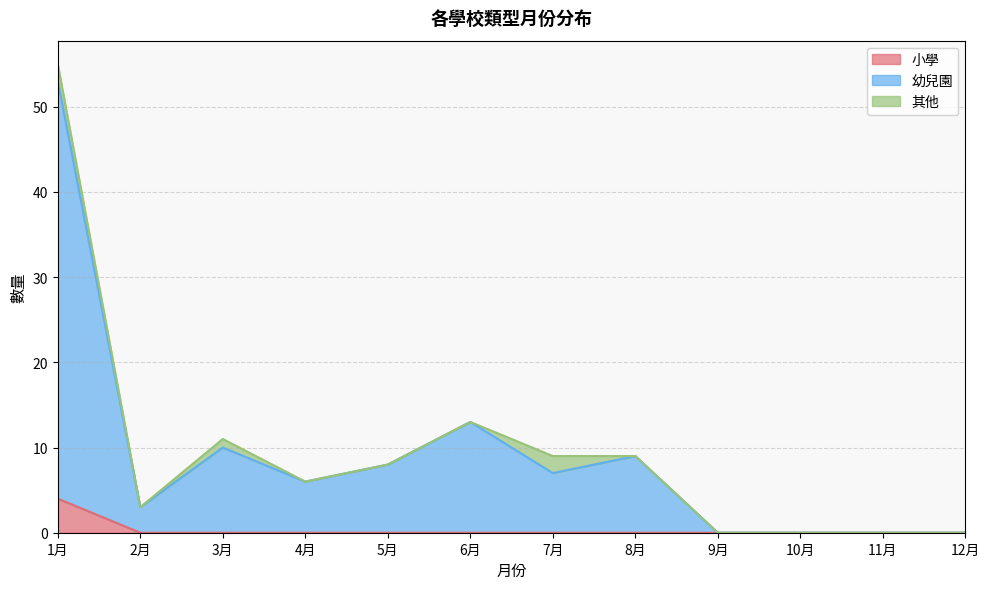

True or false: 小學 and 幼兒園 intersect in this chart.

False